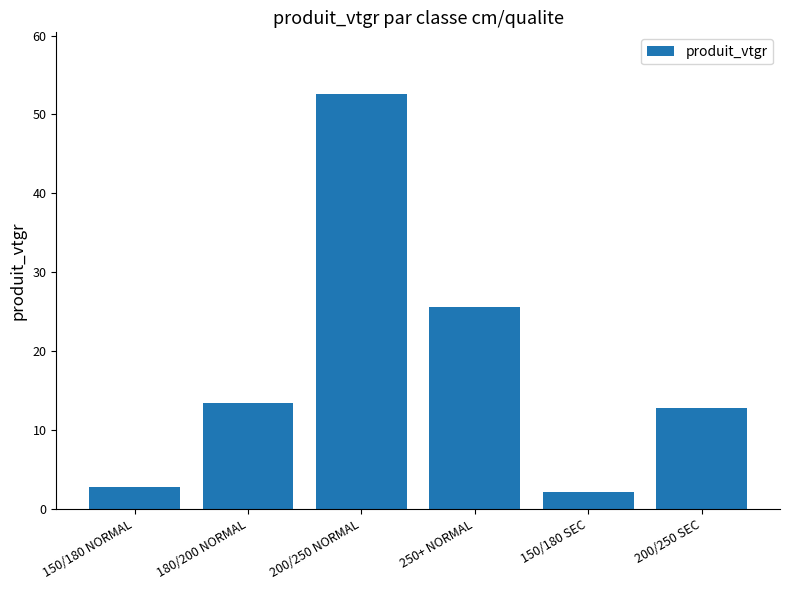

True or false: the data shows 52.5 at 200/250 NORMAL.

True